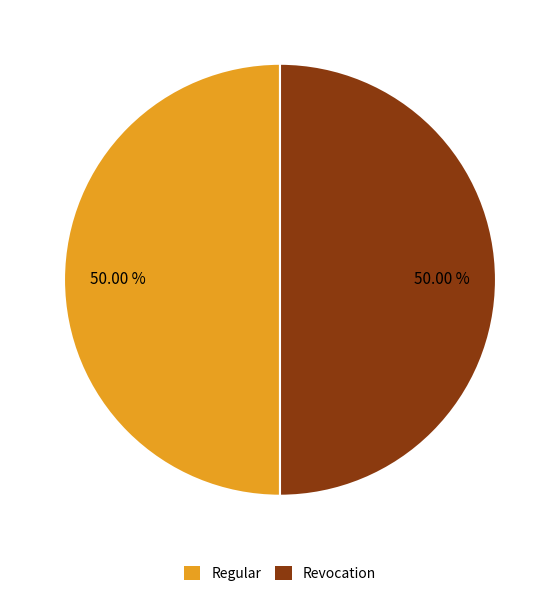

What is the ratio of the value at Regular to the value at Revocation?

1.0